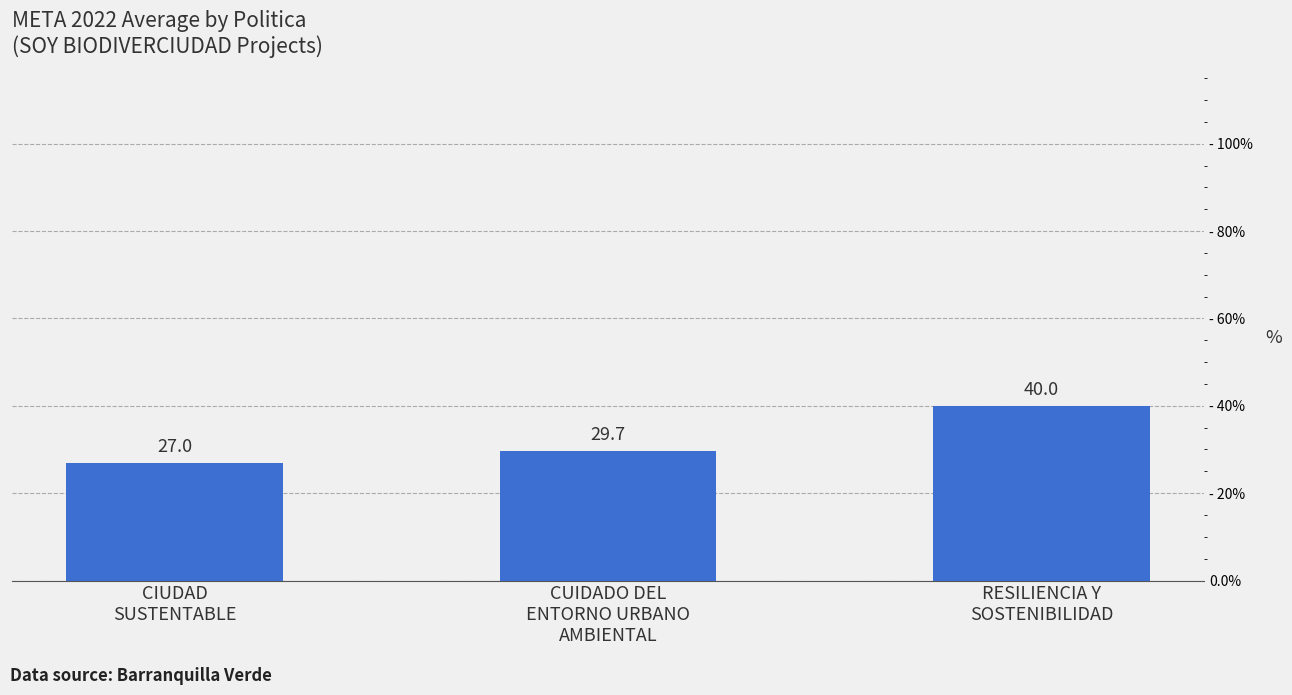

What is the label of the 2nd bar from the left?

CUIDADO DEL
ENTORNO URBANO
AMBIENTAL